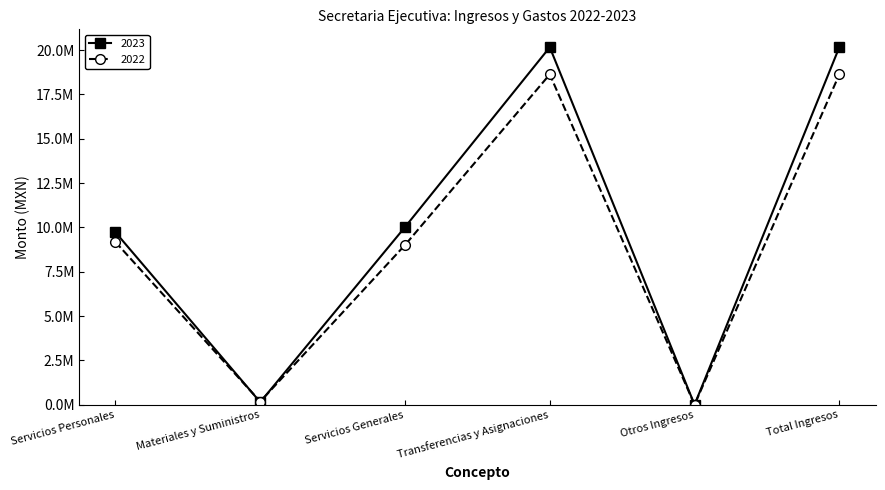

Between which two adjacent categories do 2022 and 2023 first intersect?

Servicios Personales and Materiales y Suministros